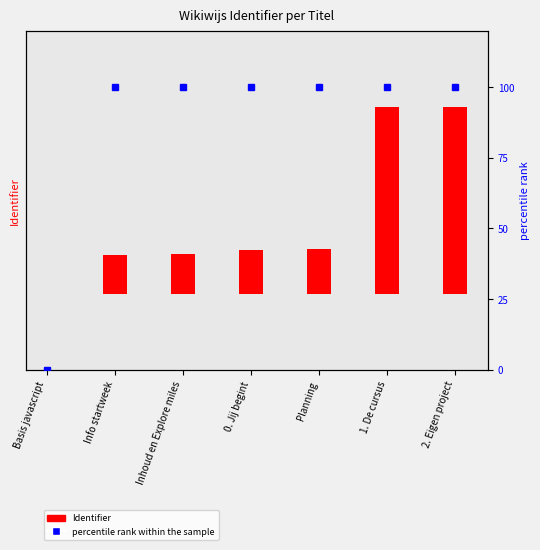

Which label corresponds to the smallest value in the chart?

Basis javascript